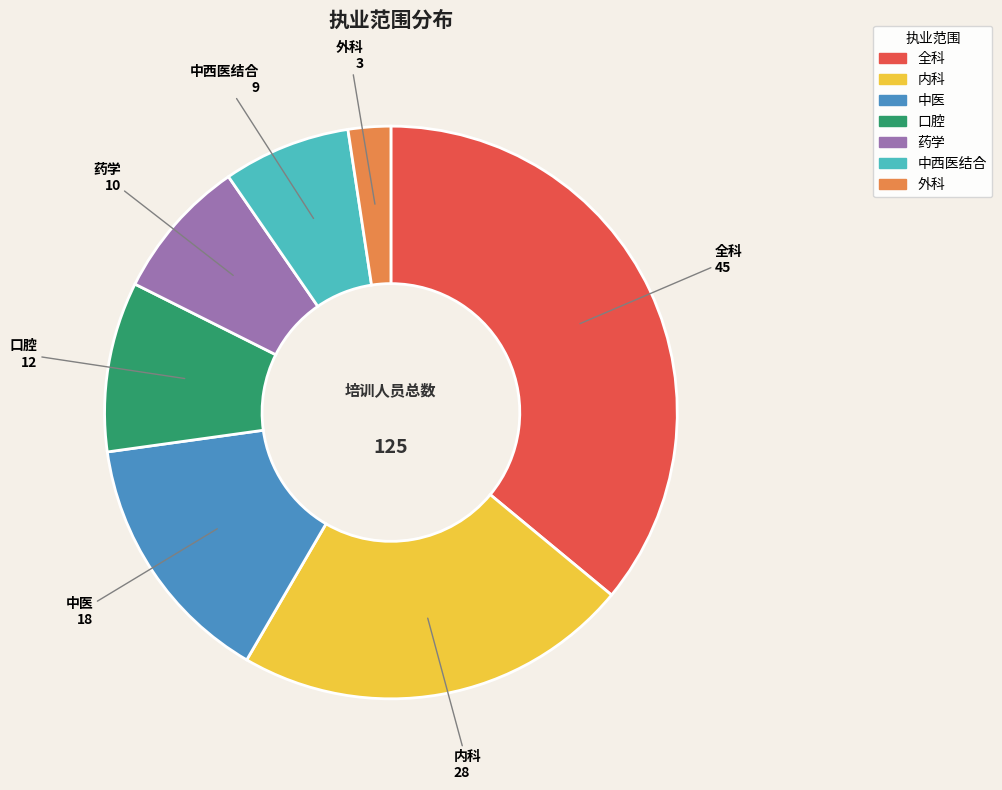

True or false: 全科 accounts for 26% of the total.

False